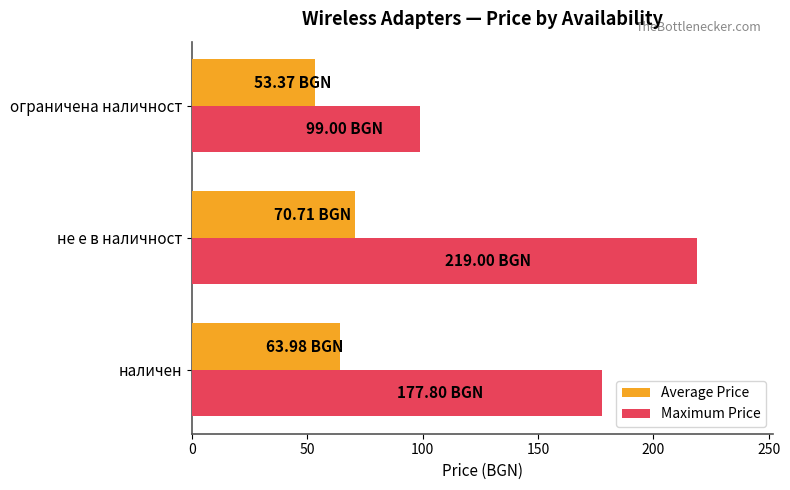

At how many categories does at least one series exceed 55?

3